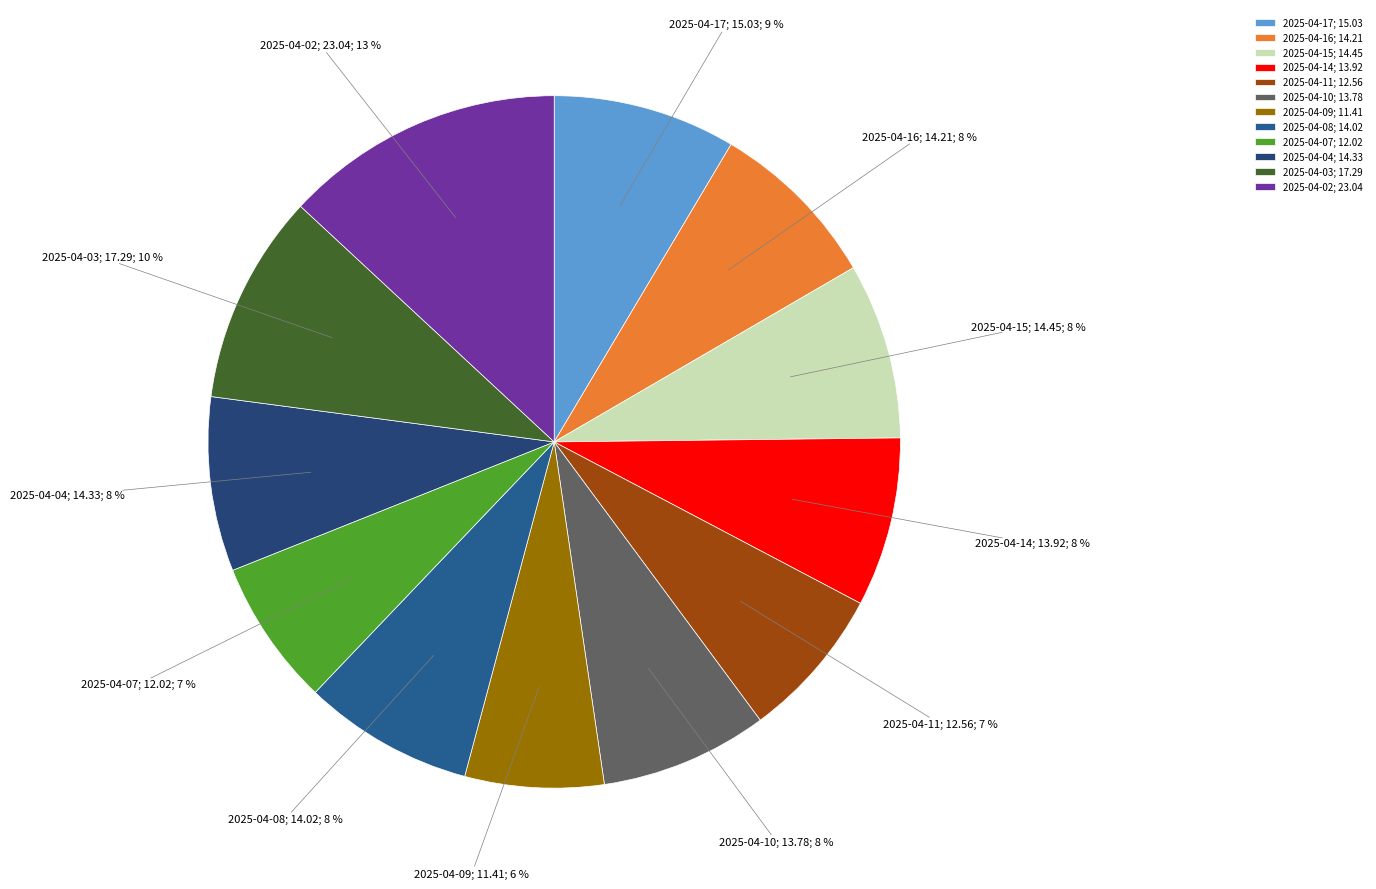

Which has a higher value, 2025-04-02 or 2025-04-10?

2025-04-02